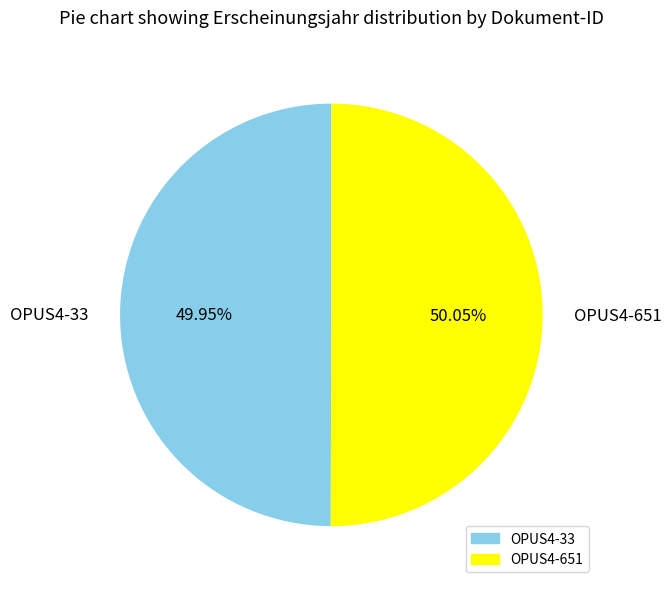

Is there any slice that represents more than half of the pie?

Yes